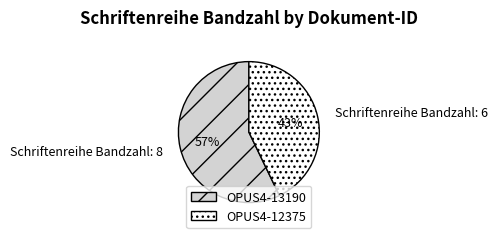

Which slice is the largest?

OPUS4-13190